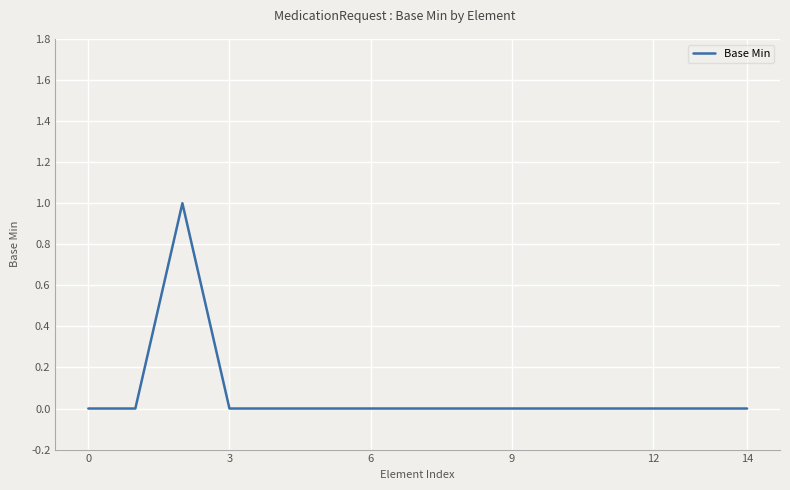

Is this an area chart (filled region under the line)?

No